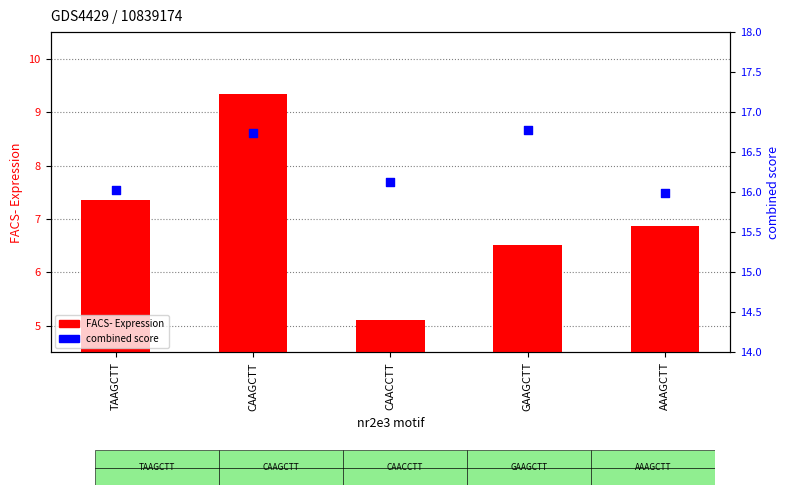

Which series has the widest spread of Y values?

FACS- Expression